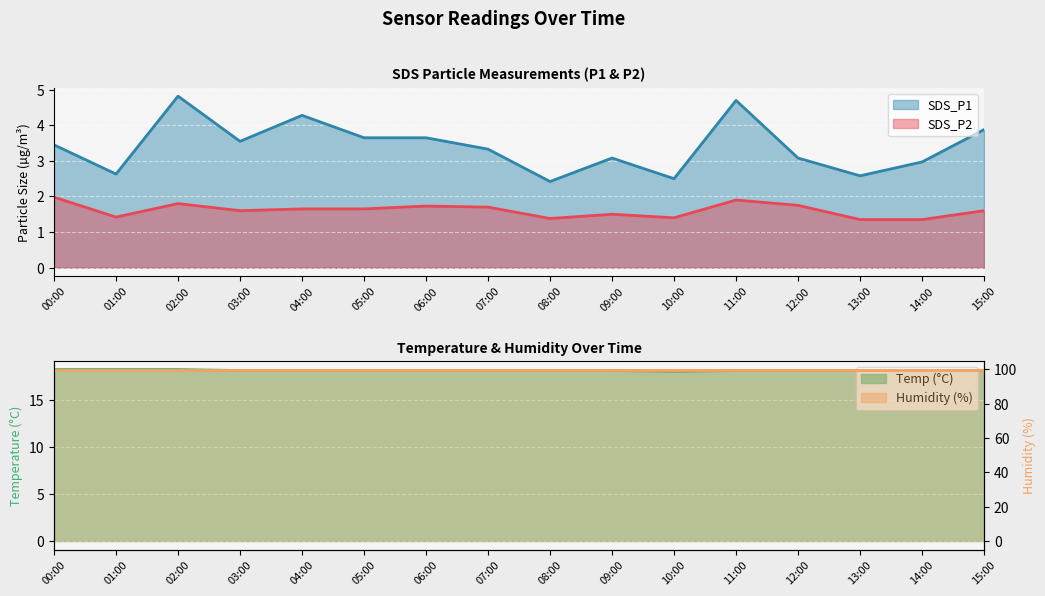

True or false: SDS_P2 and Temp intersect in this chart.

False